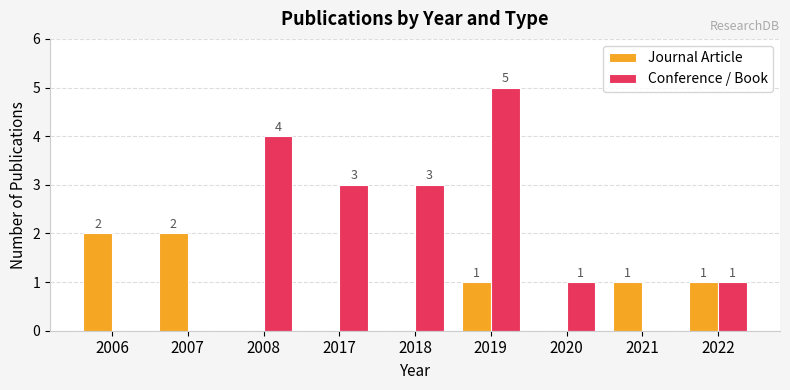

Are the bars grouped side by side (vs. stacked)?

Yes